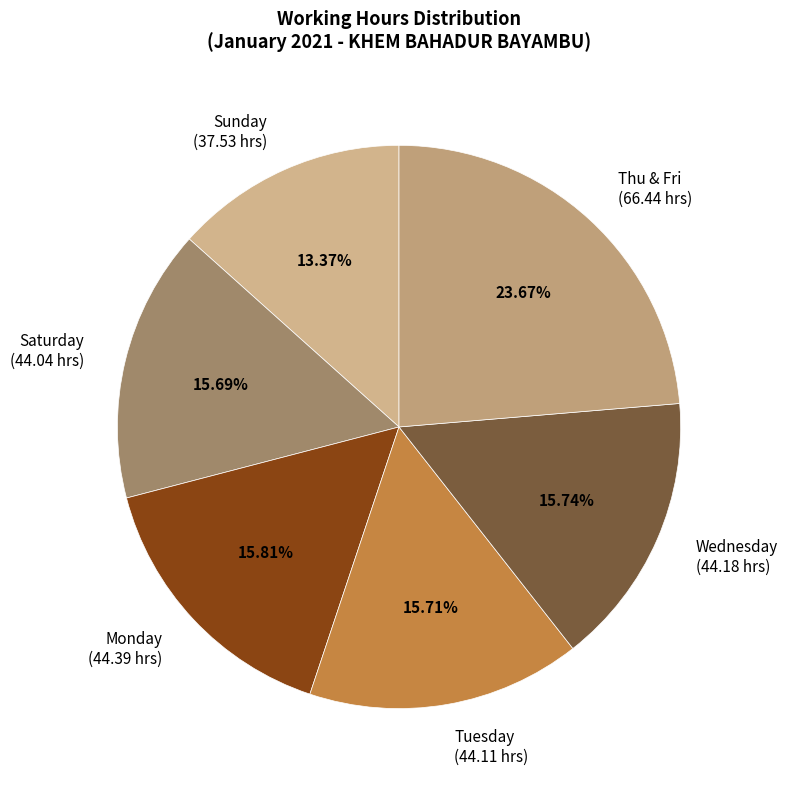

Is there any slice that represents more than half of the pie?

No